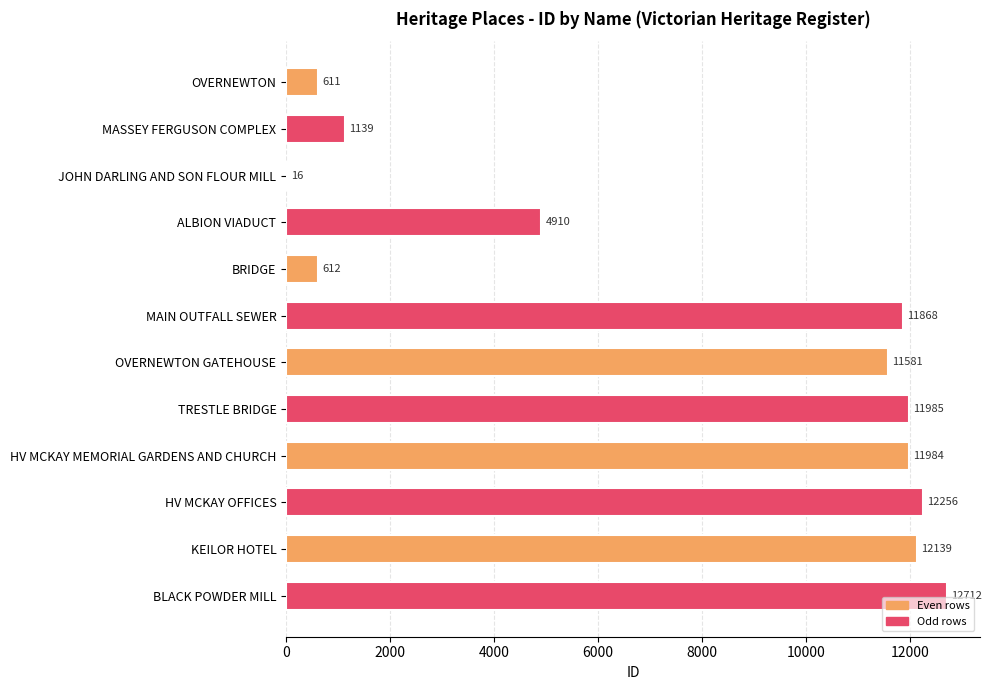

How many data points does each series have?

12